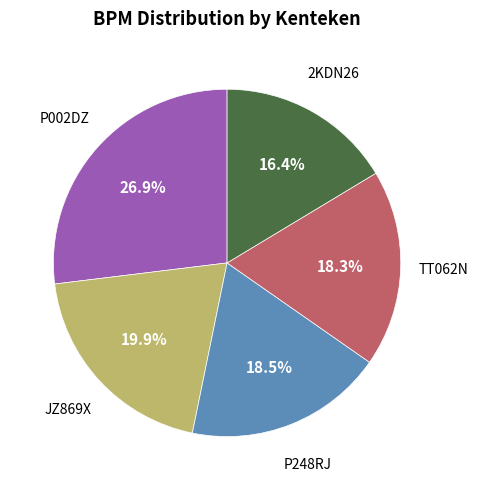

Combined, what portion of the pie is TT062N and P248RJ?

36.8%